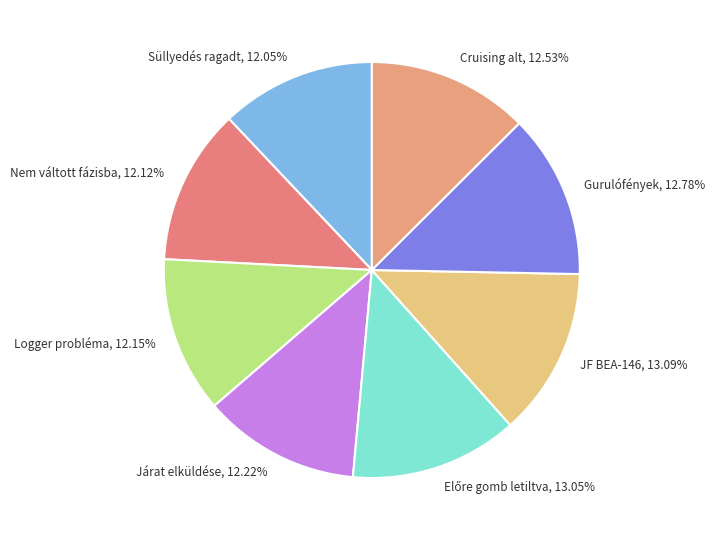

Does Cruising alt represent more than half of the total?

No